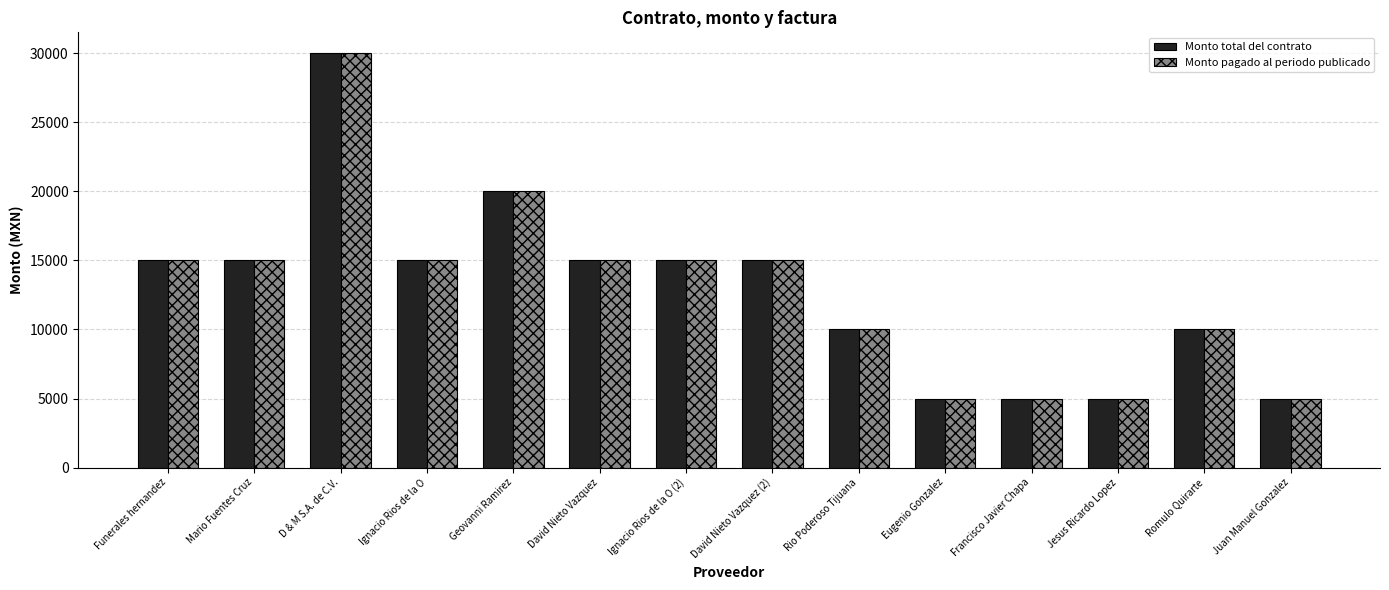

What is the sum of the Monto pagado al periodo publicado values at David Nieto Vazquez (2) and Jesus Ricardo Lopez?

20000